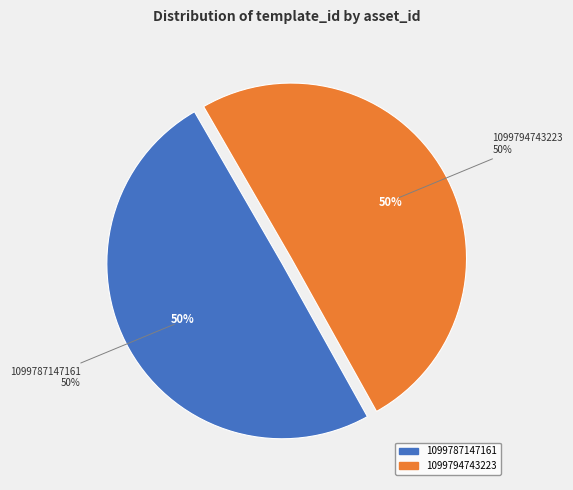

The 1099787147161 slice represents 37% of the pie. True or false?

False